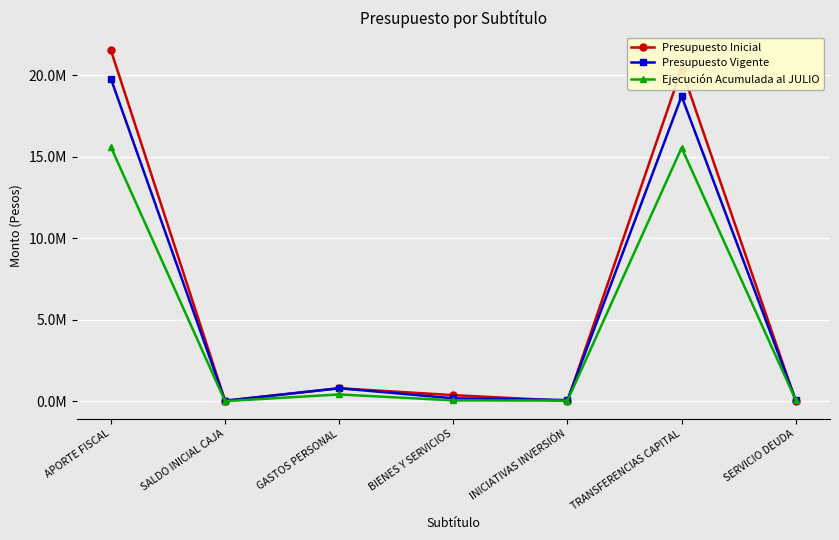

Reading right to left, list all the values displayed in this chart.

Presupuesto Inicial: 0	20400816	15184	367580	789598	23000	21550178
Presupuesto Vigente: 68324	18724145	66000	172042	791552	23000	19799063
Ejecución Acumulada al JULIO: 68324	15555163	34500	46599	411243	0	15603767